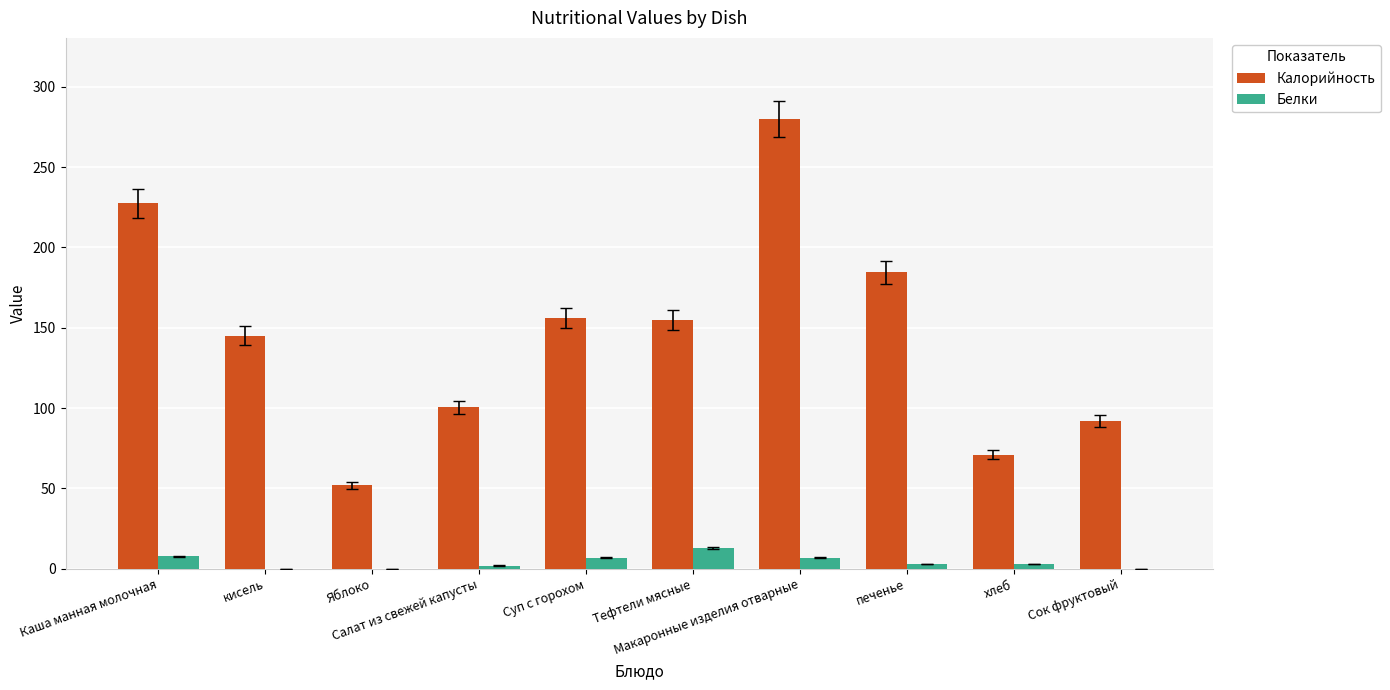

What are all the series names shown in the legend?

Калорийность, Белки